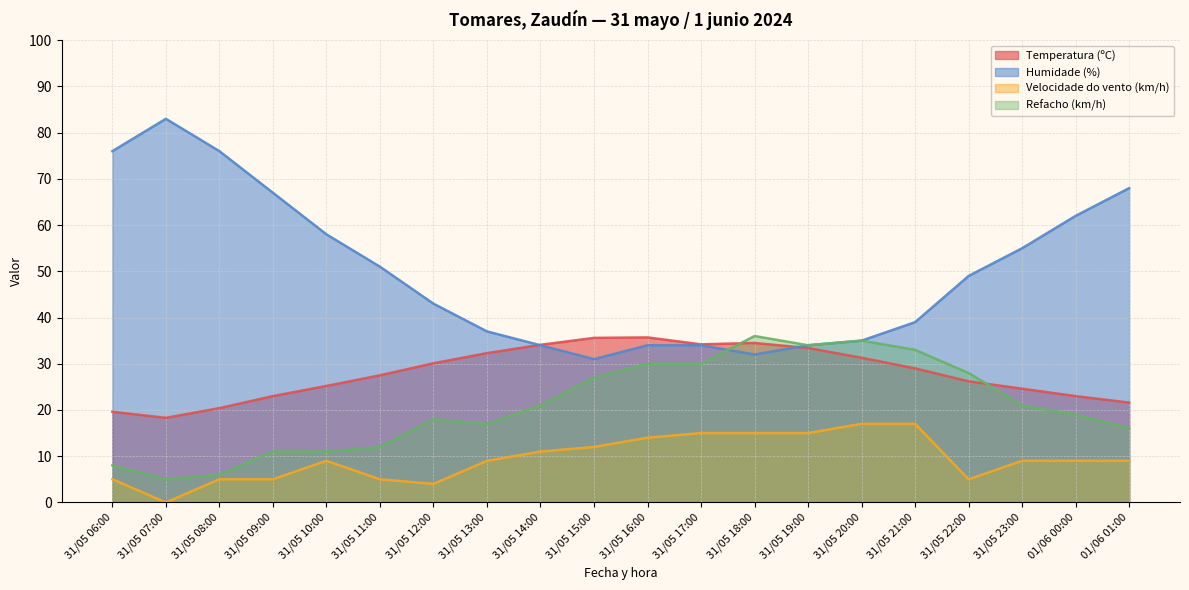

How many series are shown in this chart?

4